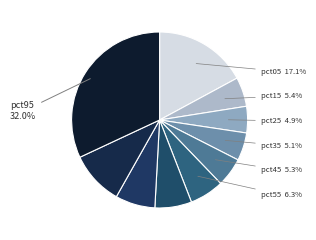

Count the number of slices in the pie.

10